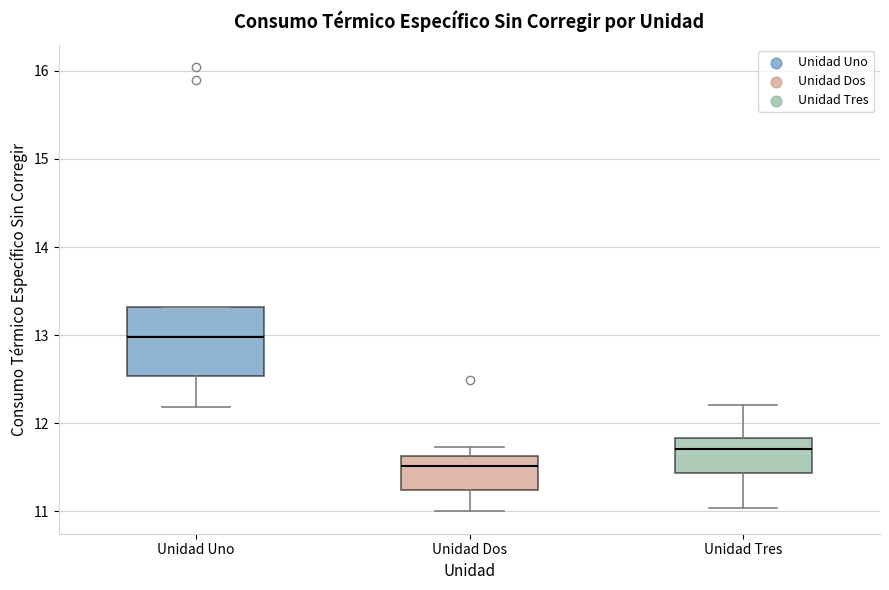

Reading left to right, transcribe this box plot: for each box, give where its median line is, the range the box spans, and where its two whiskers end, as read against the y-axis. The values are not printed on the chart, so give them approximately, as read against the axis.

Unidad Uno: median 13.0, box 12.5 to 13.3, whiskers 12.2 to 13.3
Unidad Dos: median 11.5, box 11.2 to 11.6, whiskers 11.0 to 11.7
Unidad Tres: median 11.7, box 11.4 to 11.8, whiskers 11.0 to 12.2